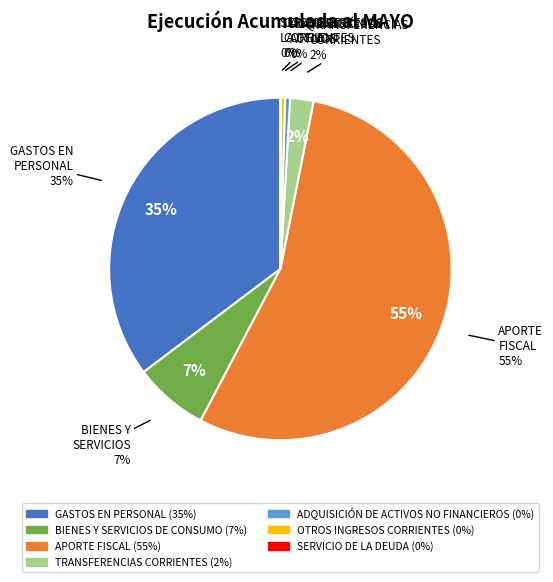

How many slices are in this pie chart?

7